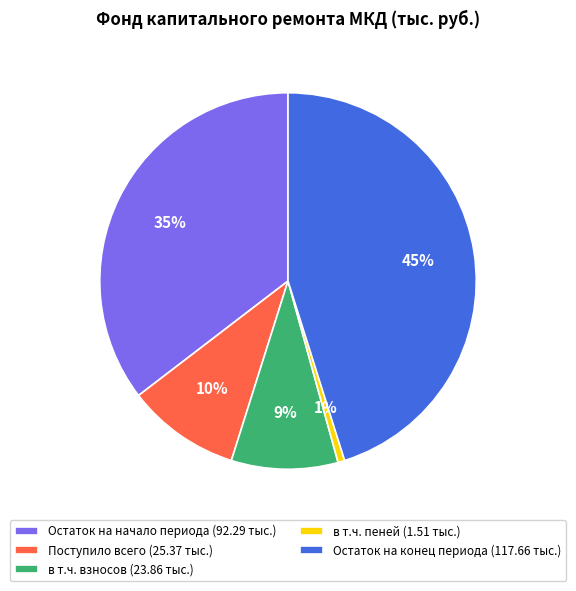

Which category has the biggest portion of the pie?

Остаток на конец периода